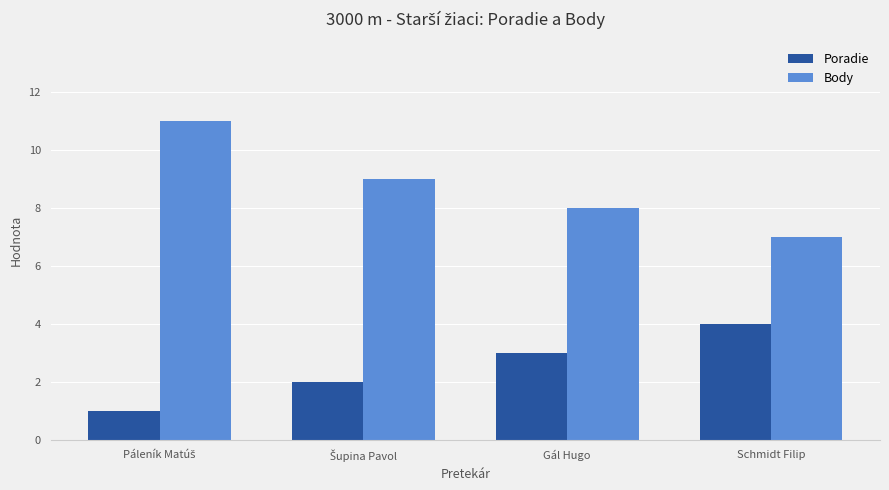

Which category has the lowest value in the Body series?

Schmidt Filip